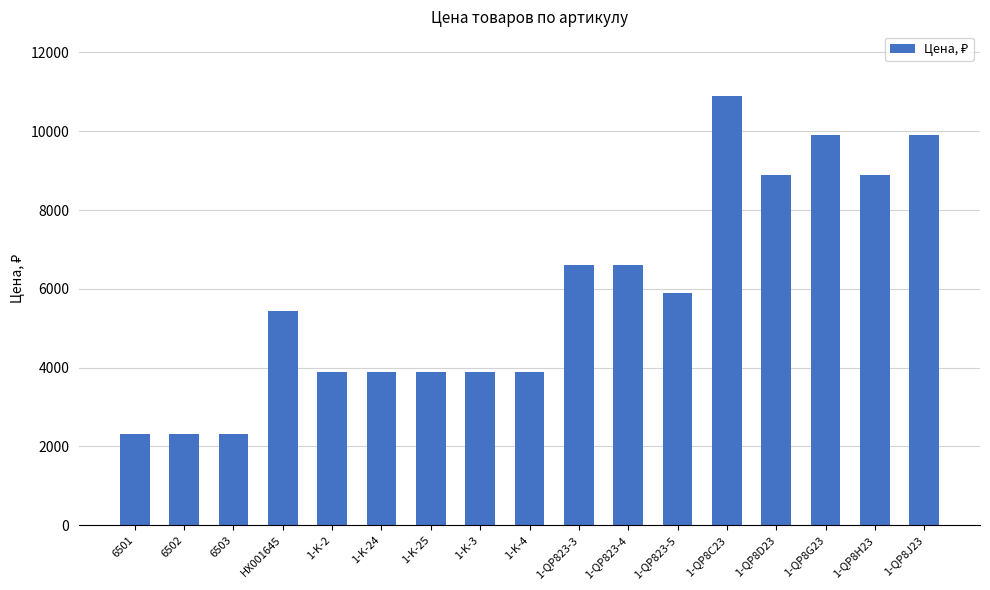

True or false: the data shows 10900 at 1-QP8C23.

True